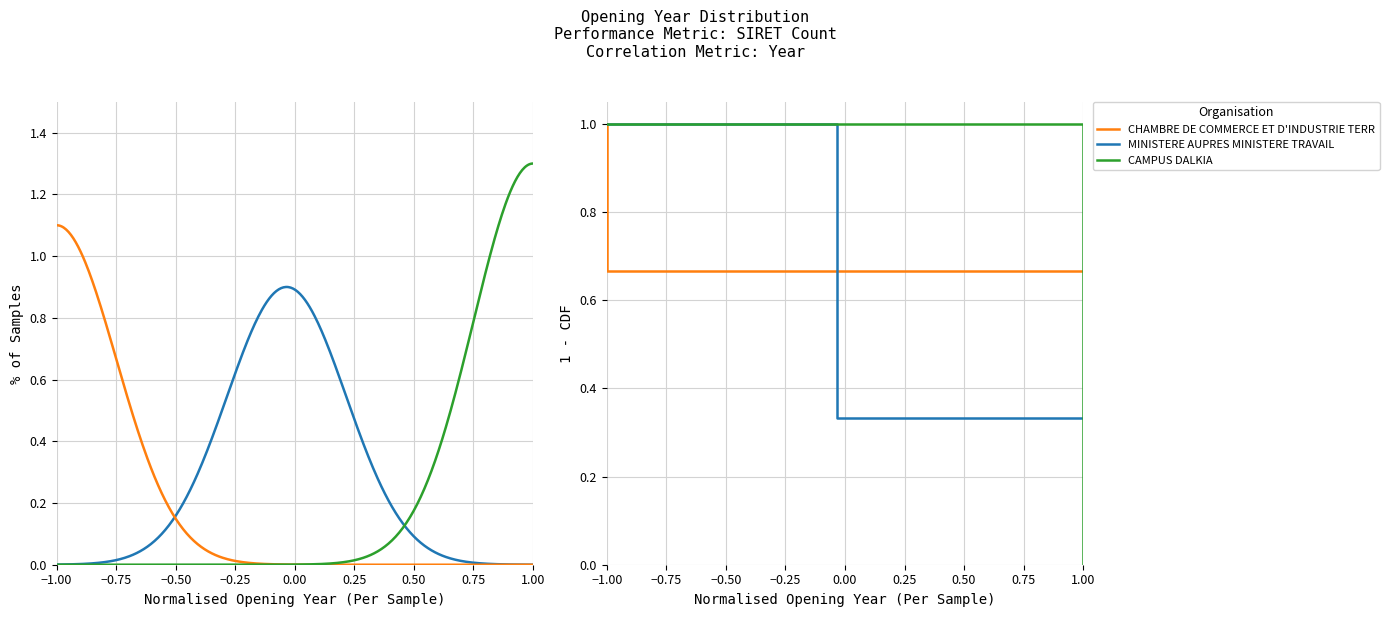

The value of MINISTERE AUPRES MINISTERE TRAVAIL at 1.00 is 0.2. True or false?

False